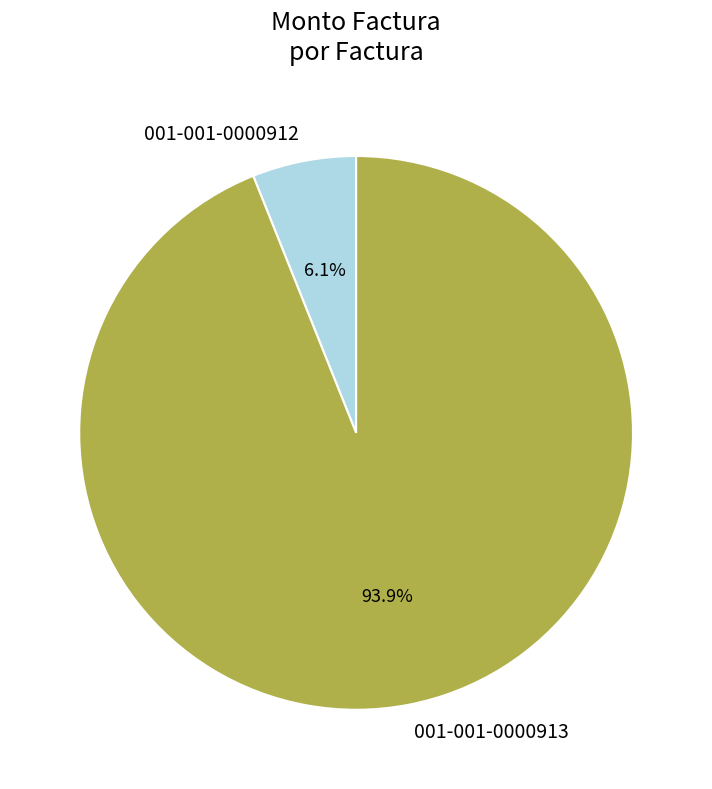

What is the total percentage of 001-001-0000913 and 001-001-0000912?

100.0%